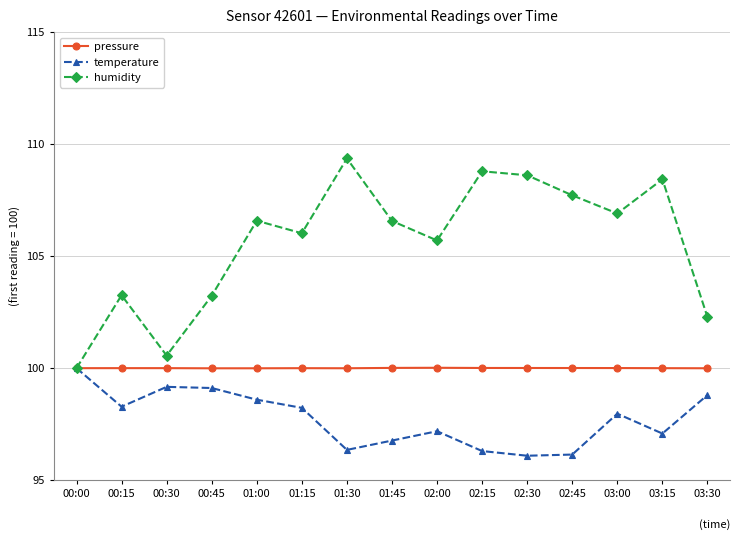

List the series in order of their overall mean, lowest first.

temperature, pressure, humidity